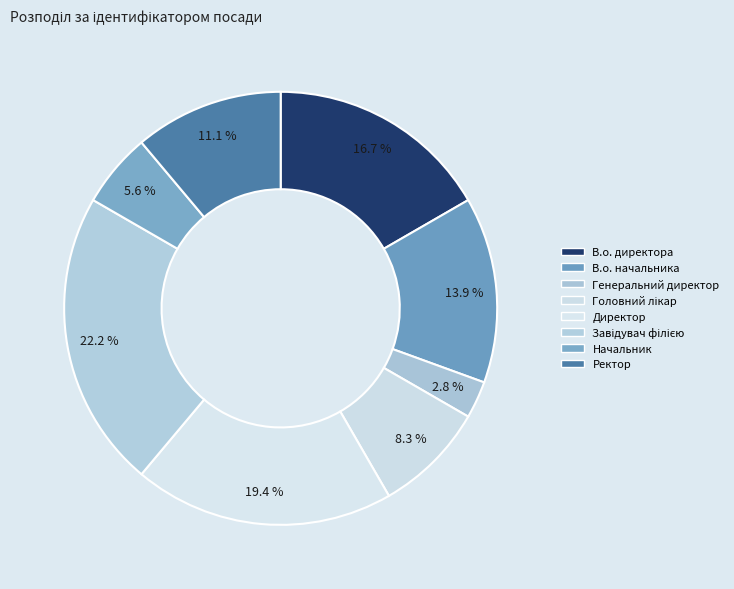

What is the largest slice in the pie chart?

Завідувач філією